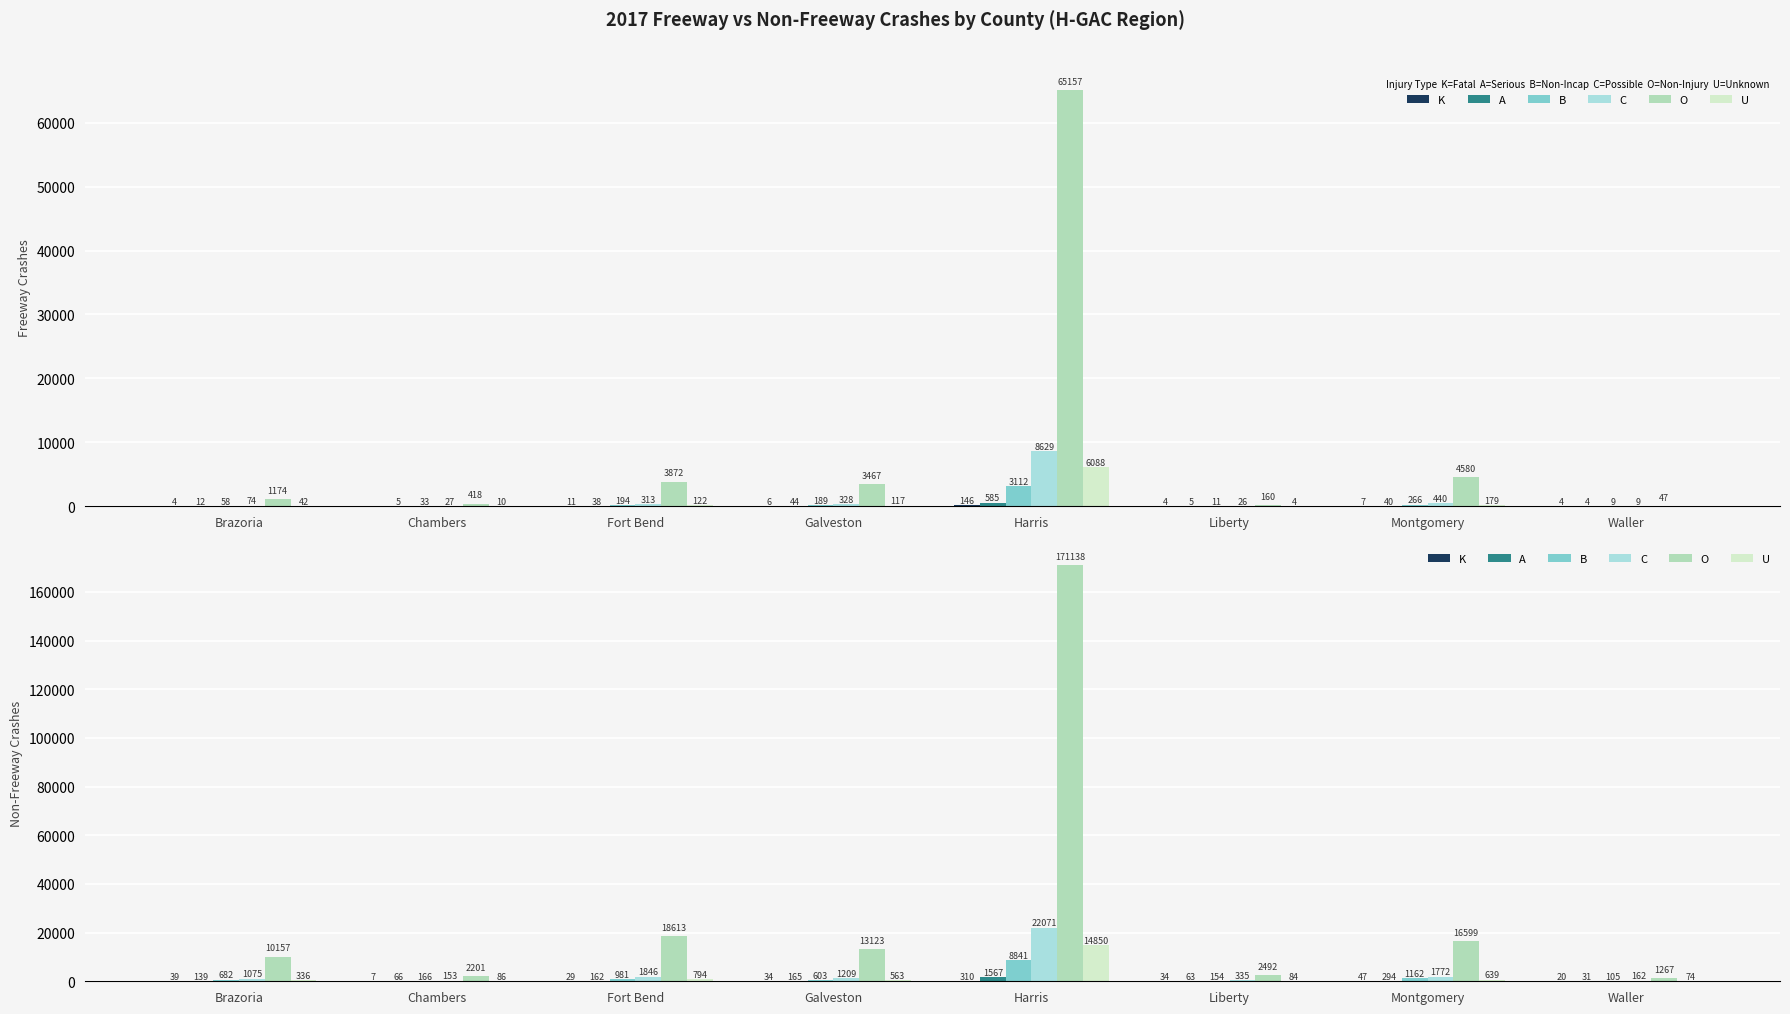

At how many categories does at least one series exceed 87568?

1